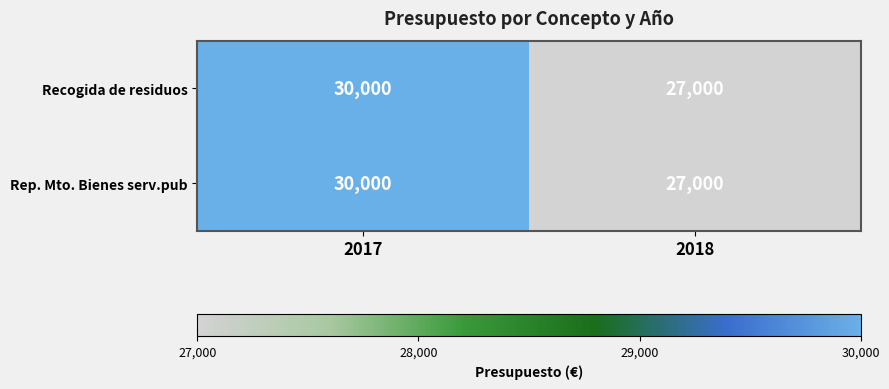

How many series are shown in this chart?

2